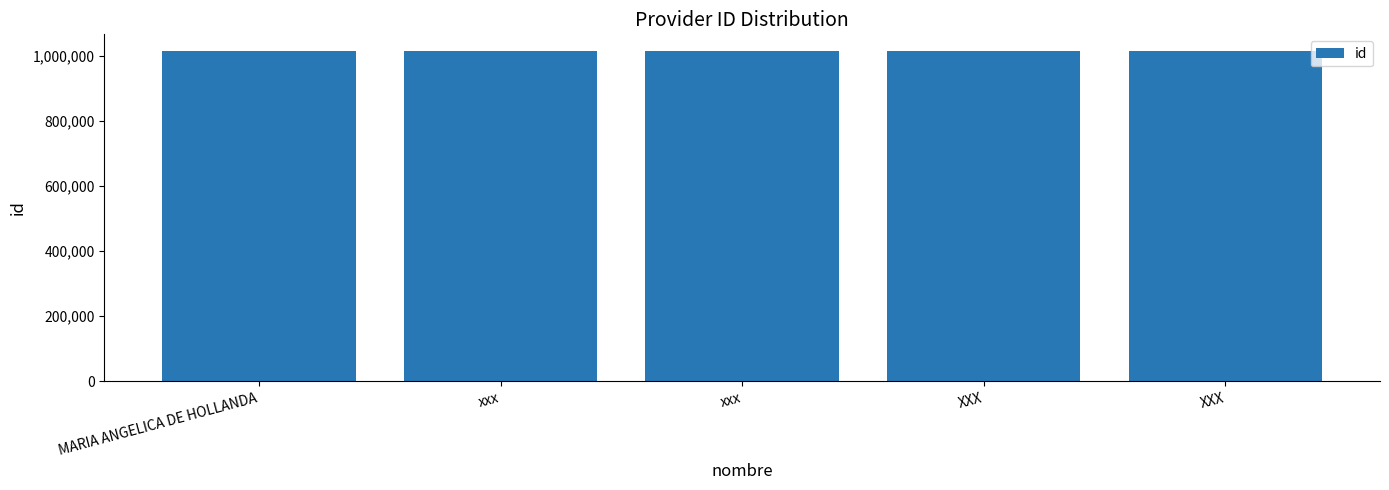

The value at xxx is 1679951. True or false?

False